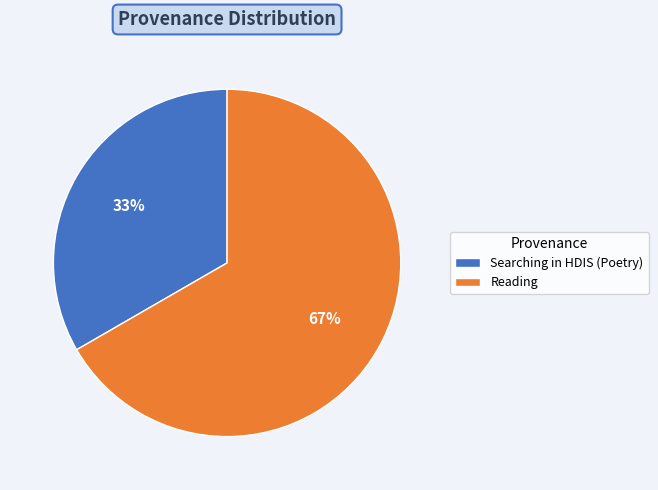

To the nearest percent, what portion does Searching in HDIS (Poetry) represent?

33%